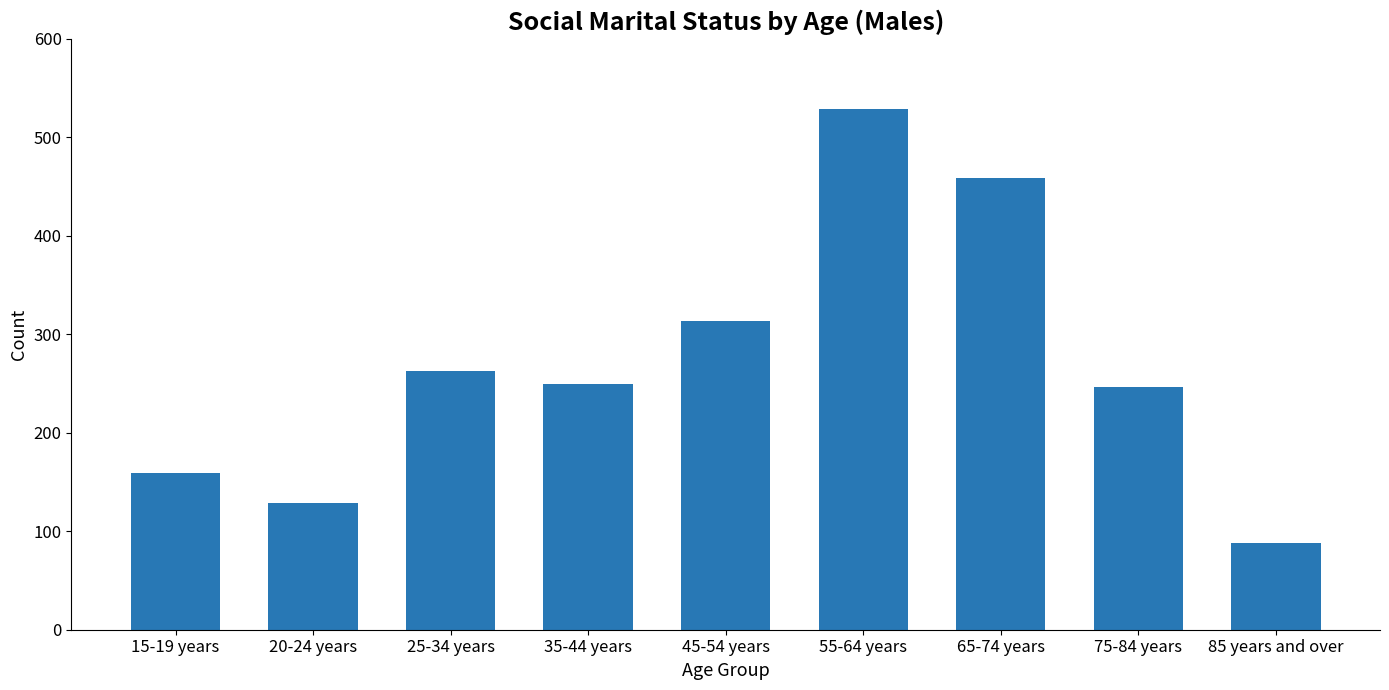

True or false: the data shows 611 at 65-74 years.

False